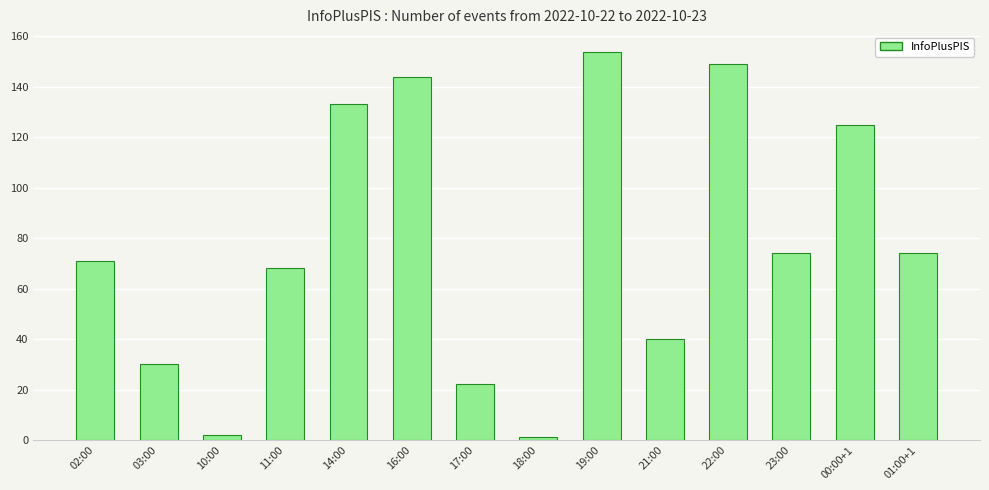

True or false: the data shows 210 at 16:00.

False